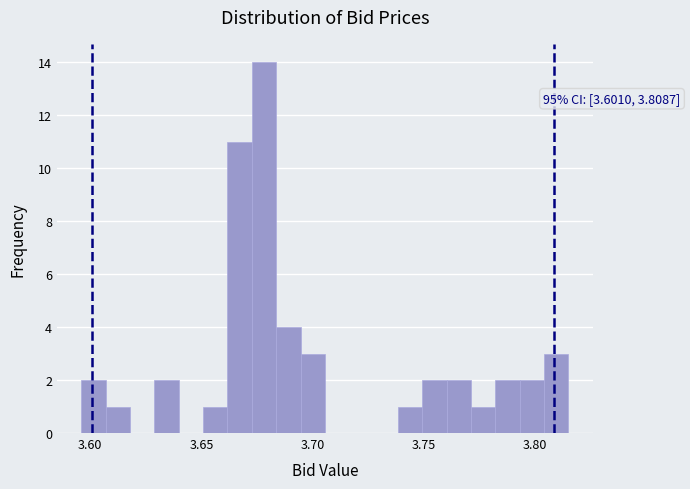

Around what value on the x-axis is the tallest bar? Give the approximate position of its centre, as read against the axis.

3.680